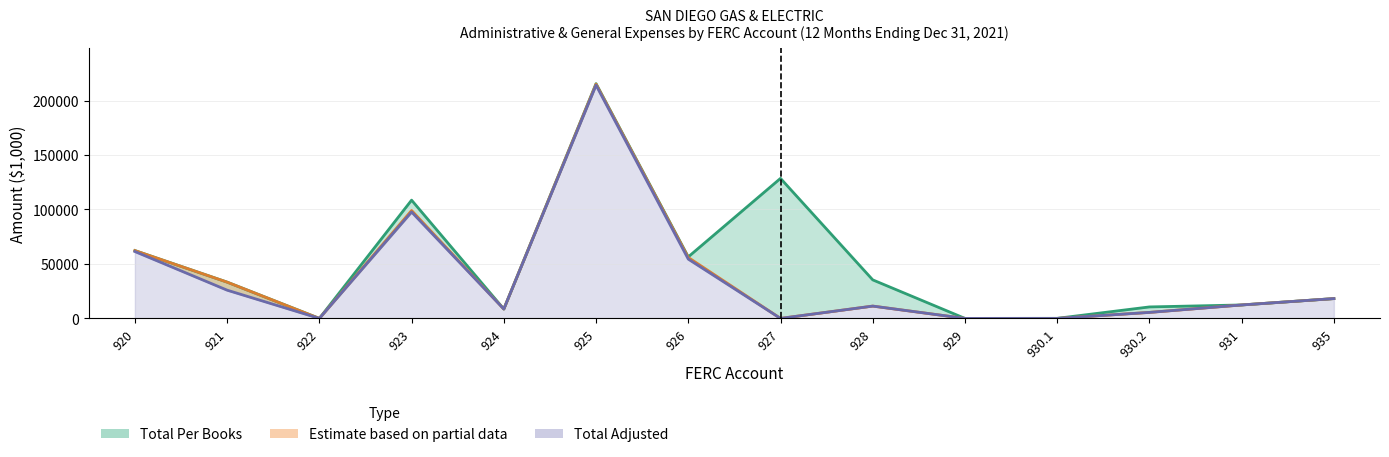

What is the spread (max minus min) of values at 930.1?

66.1